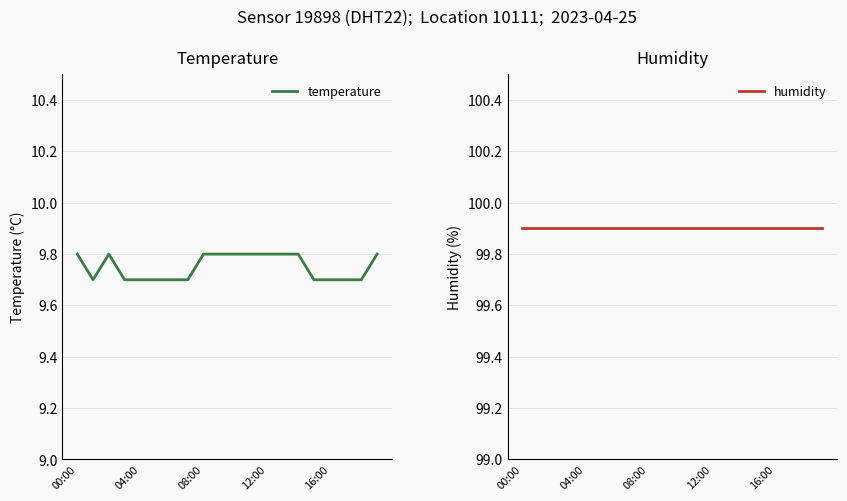

How many lines are shown in the chart?

2